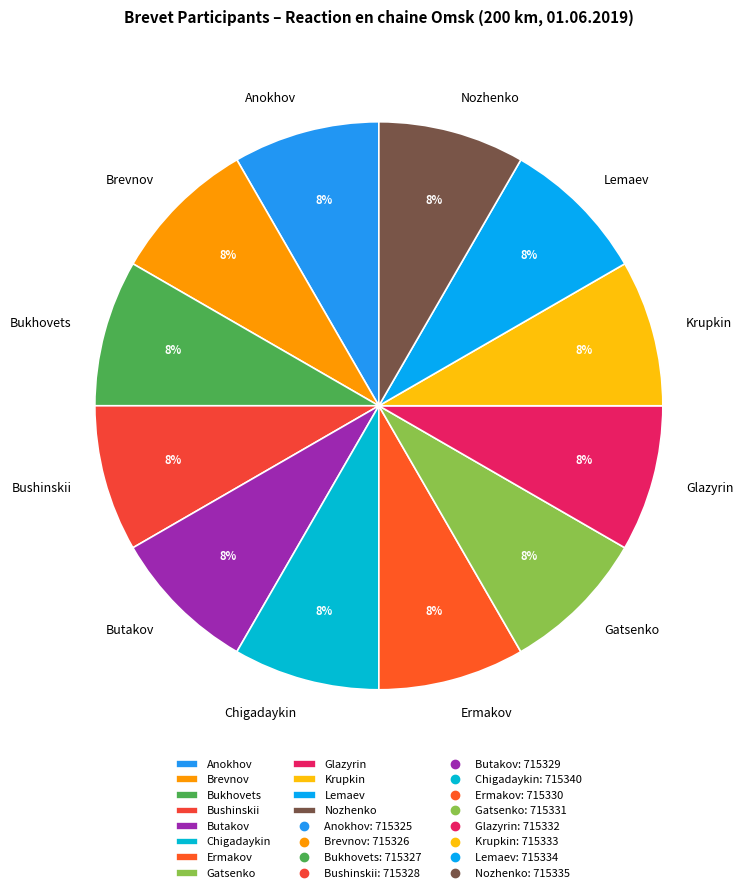

What is the ratio of the value at Butakov to the value at Bukhovets?

1.0